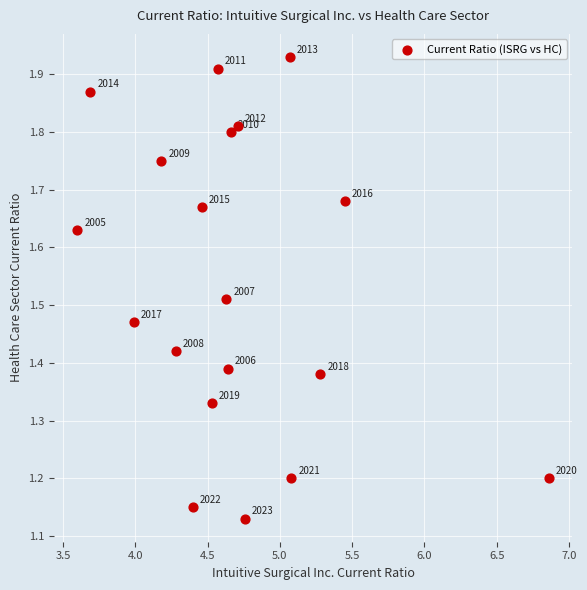

What is the range of Y values (max minus min)?

0.8